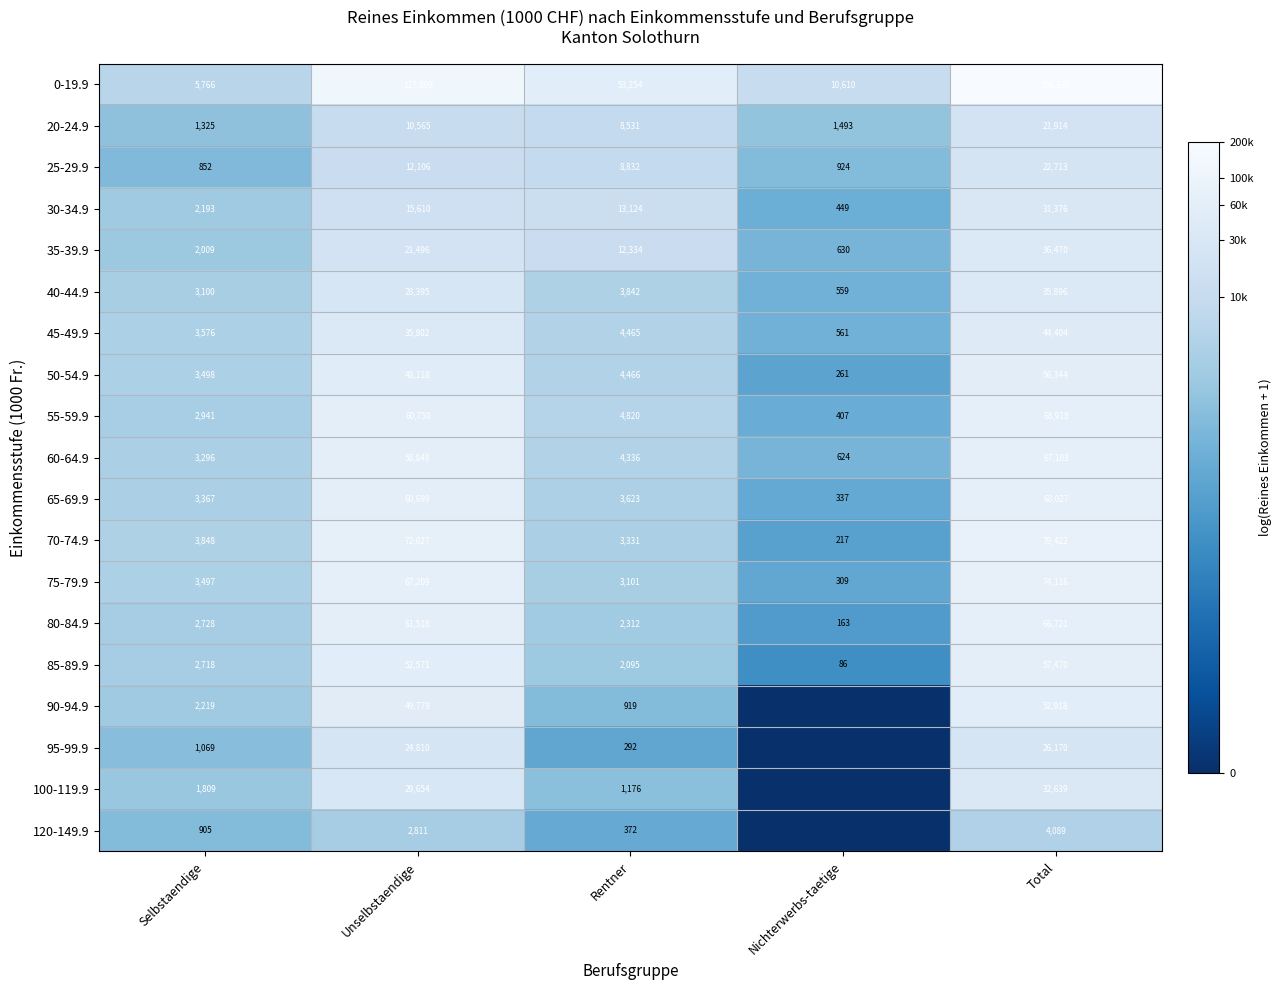

Rank the series at Total from lowest to highest value.

120-149.9, 20-24.9, 25-29.9, 95-99.9, 30-34.9, 100-119.9, 40-44.9, 35-39.9, 45-49.9, 90-94.9, 50-54.9, 85-89.9, 80-84.9, 60-64.9, 65-69.9, 55-59.9, 75-79.9, 70-74.9, 0-19.9